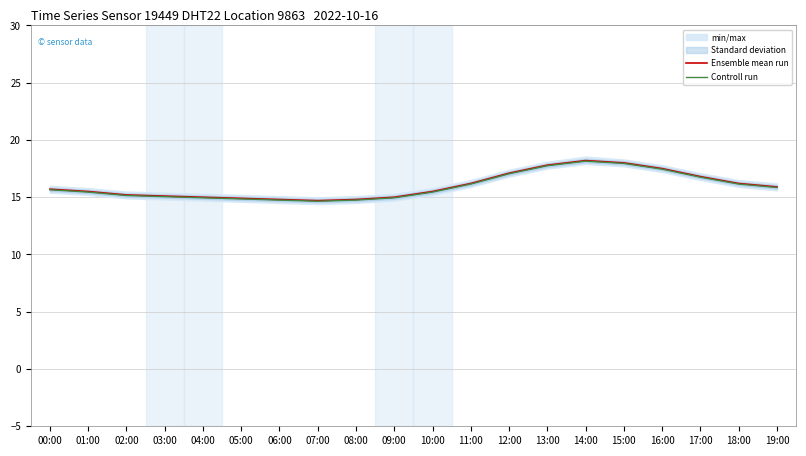

What is the difference between the Controll run values at 08:00 and 00:00?

0.9